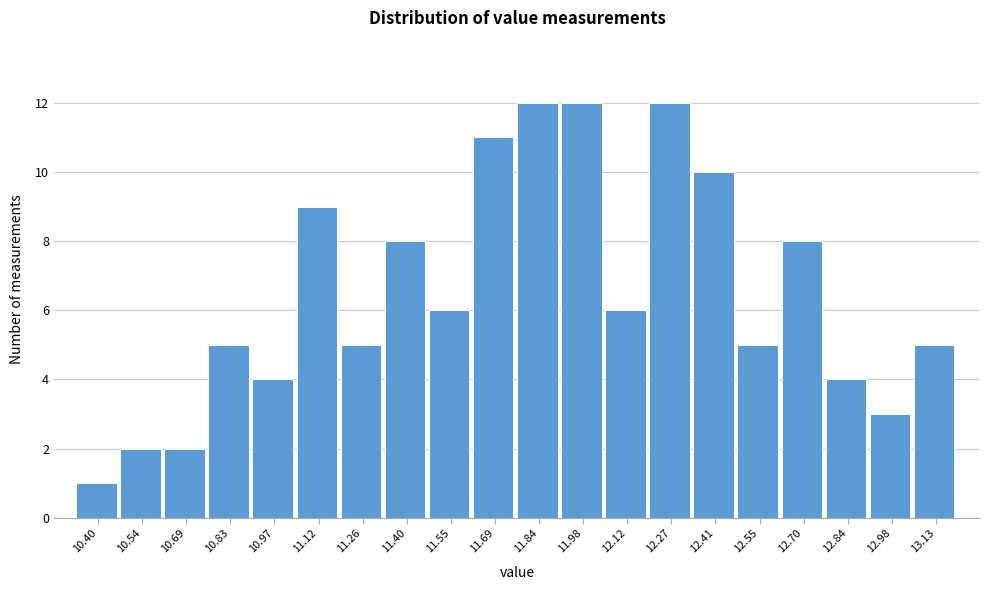

Reading left to right, what are all the values shown in this chart?

1	2	2	5	4	9	5	8	6	11	12	12	6	12	10	5	8	4	3	5